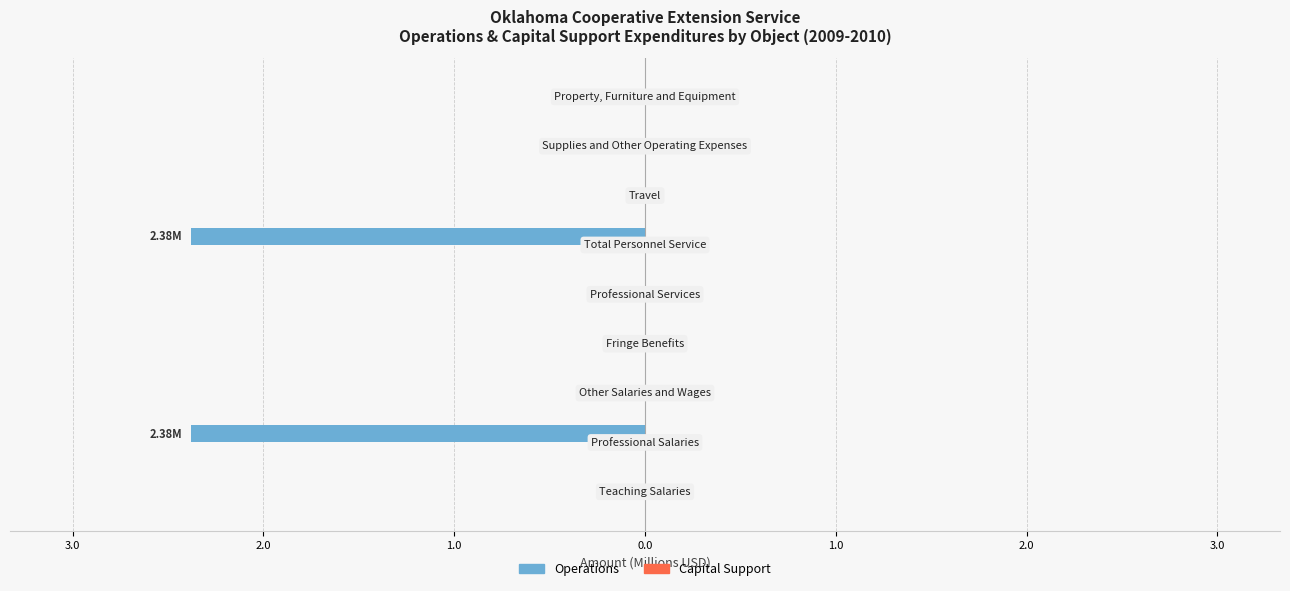

Count the number of data series in this chart.

2